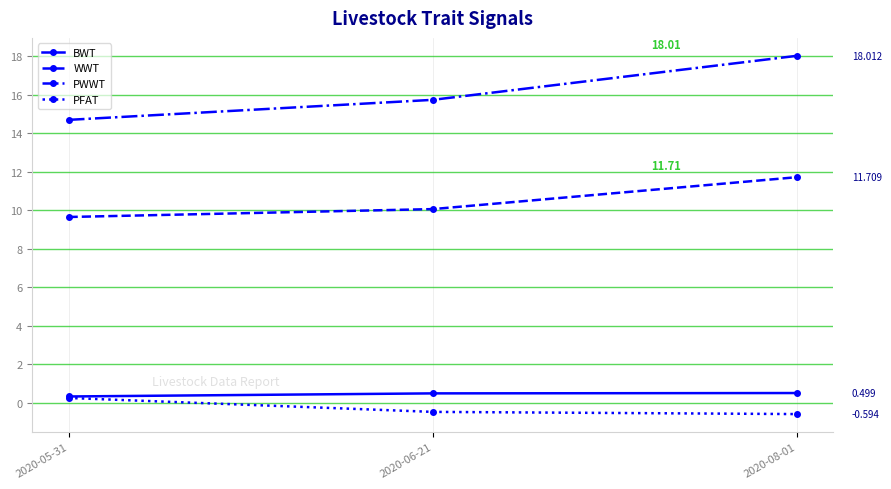

What is the label of the 2nd point from the left?

2020-06-21